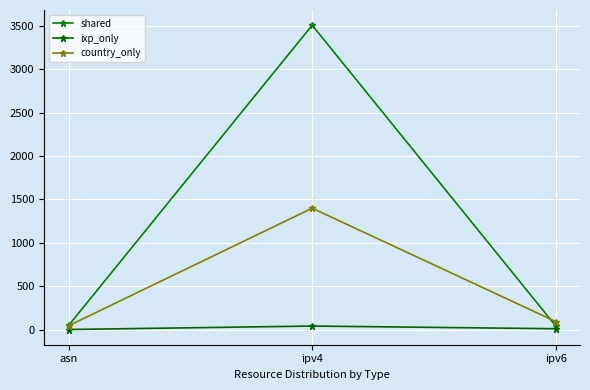

How many data points in shared are less than 48?

1